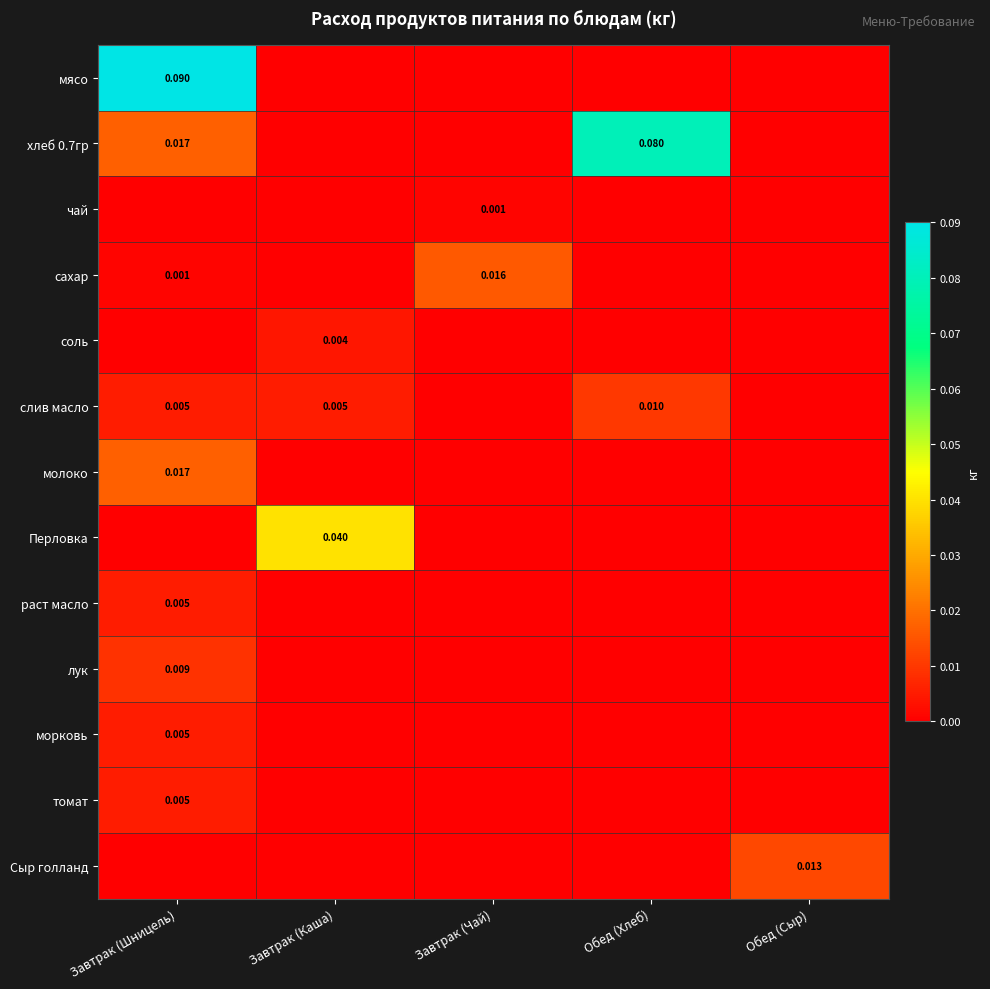

Which category has the highest value across all series?

Завтрак (Шницель)